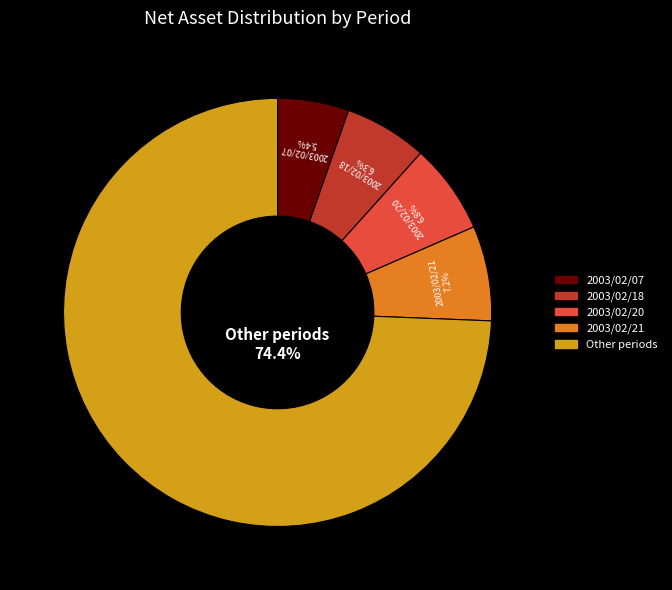

Is there a majority slice in this chart?

Yes